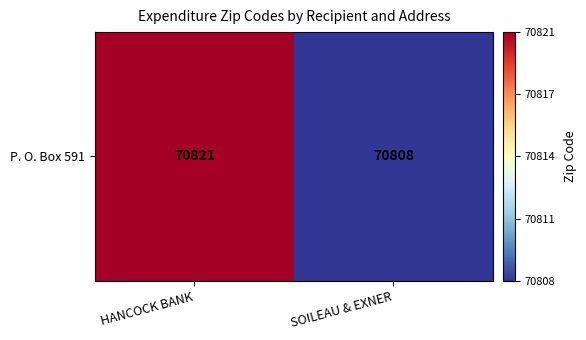

Is it true that the value at SOILEAU & EXNER is 70808?

True